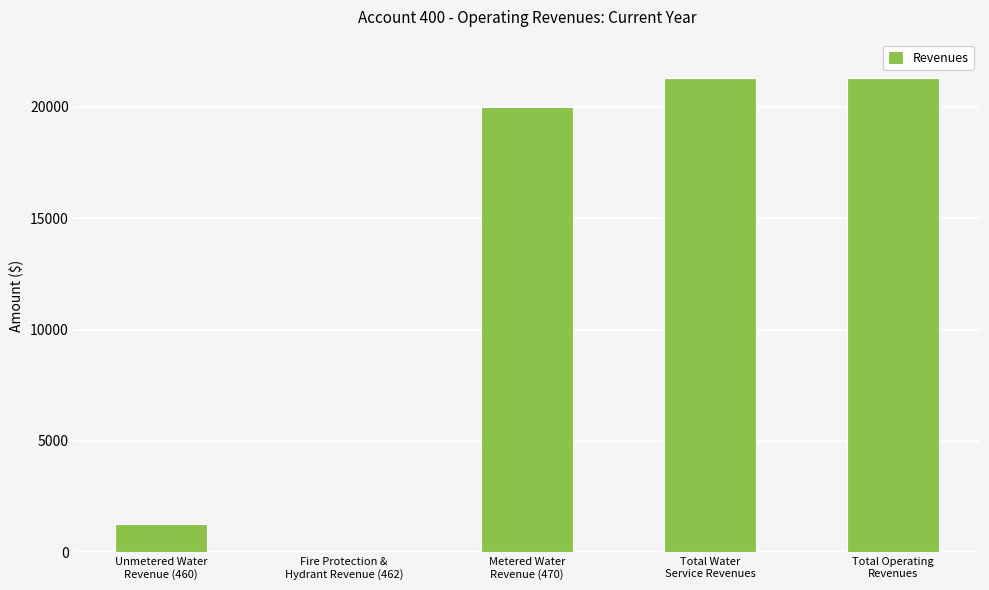

Read the value at Unmetered Water
Revenue (460).

1272